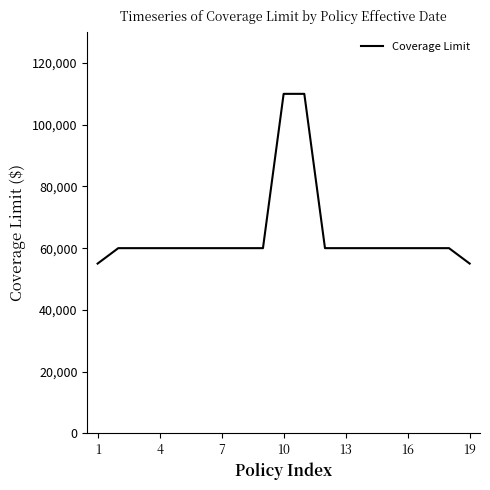

How many values are below 60000?

2